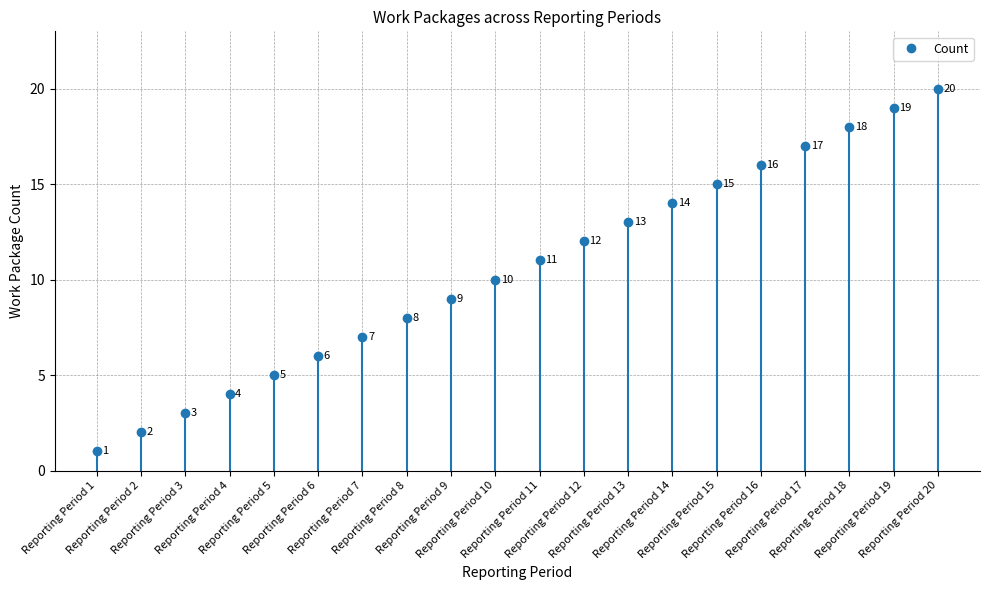

What is the value of the 1st point from the left?

1